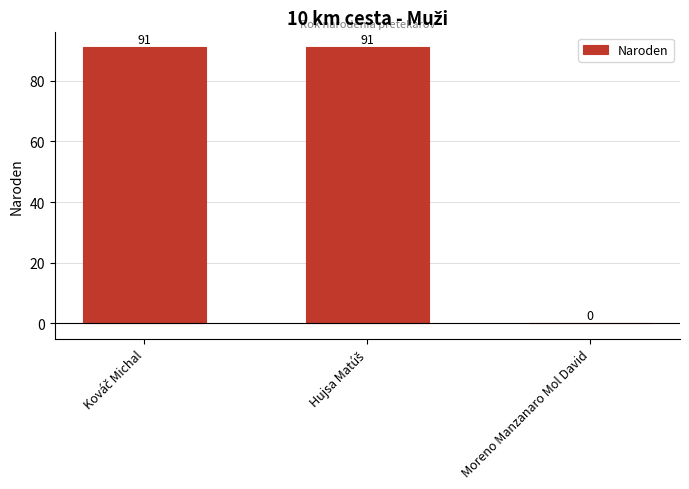

What is the maximum value shown in the chart?

91